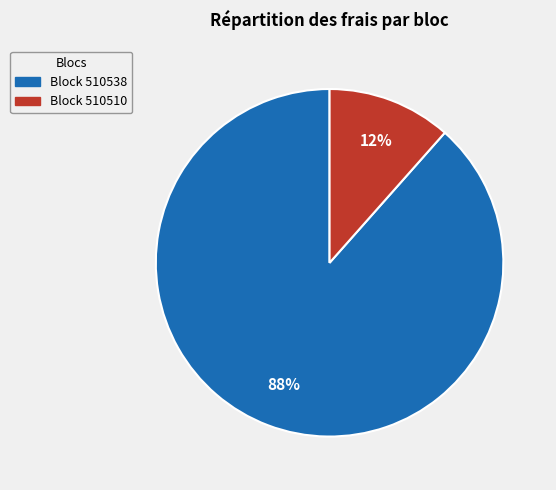

Is there a majority slice in this chart?

Yes